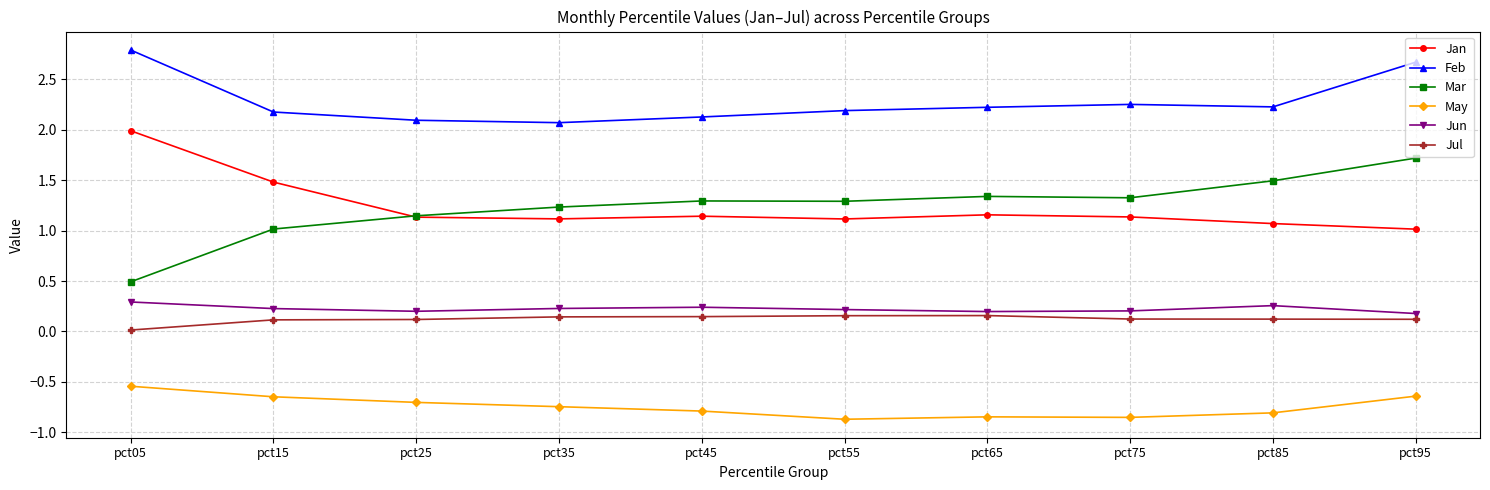

What is the maximum value for Mar?

1.7